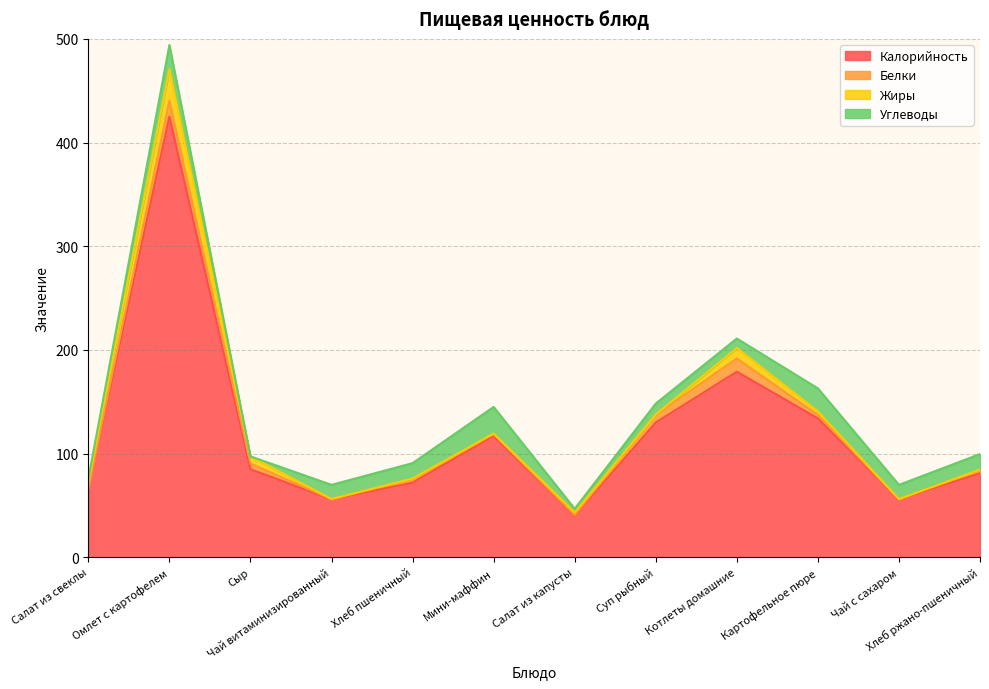

Where is Углеводы nearest to the value 12?

Суп рыбный